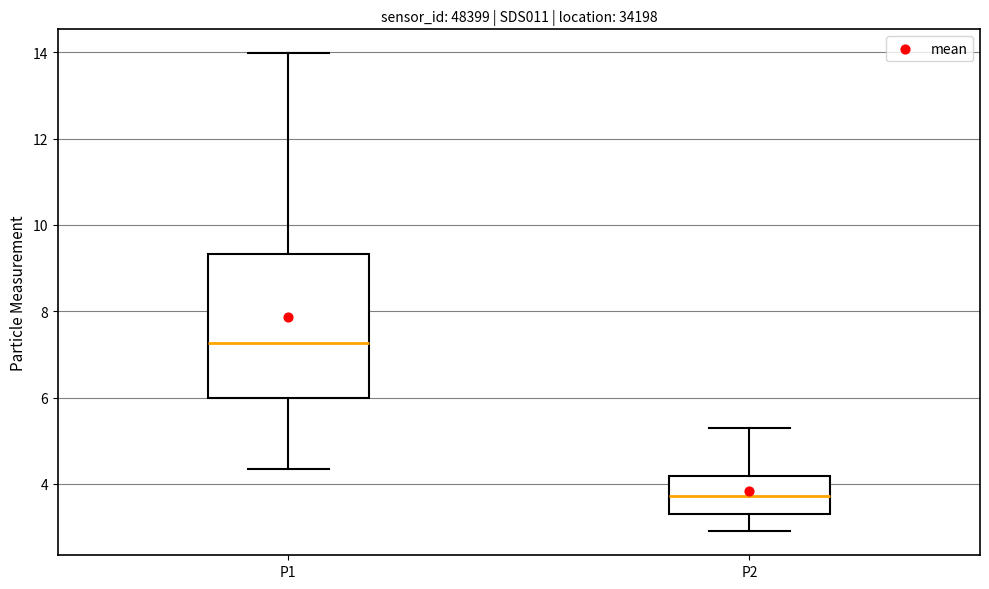

Comparing the boxes themselves (not the whiskers), which one is the tallest?

P1